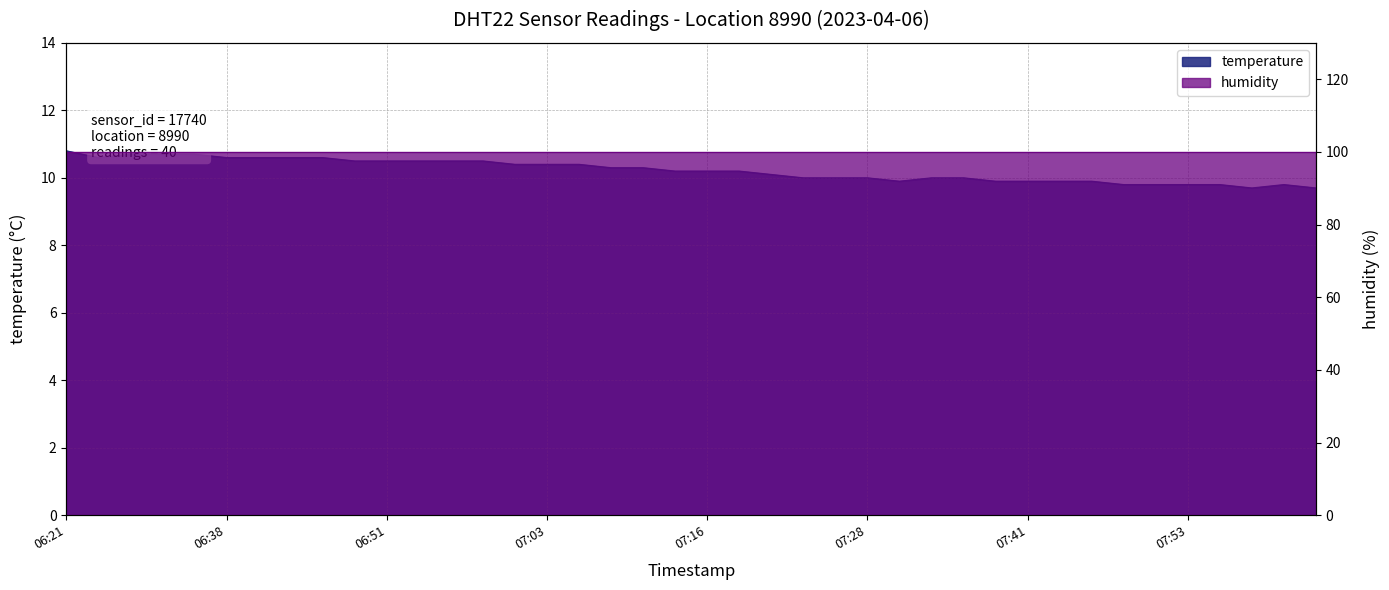

How many points are higher than both their immediate neighbors (excluding endpoints)?

1